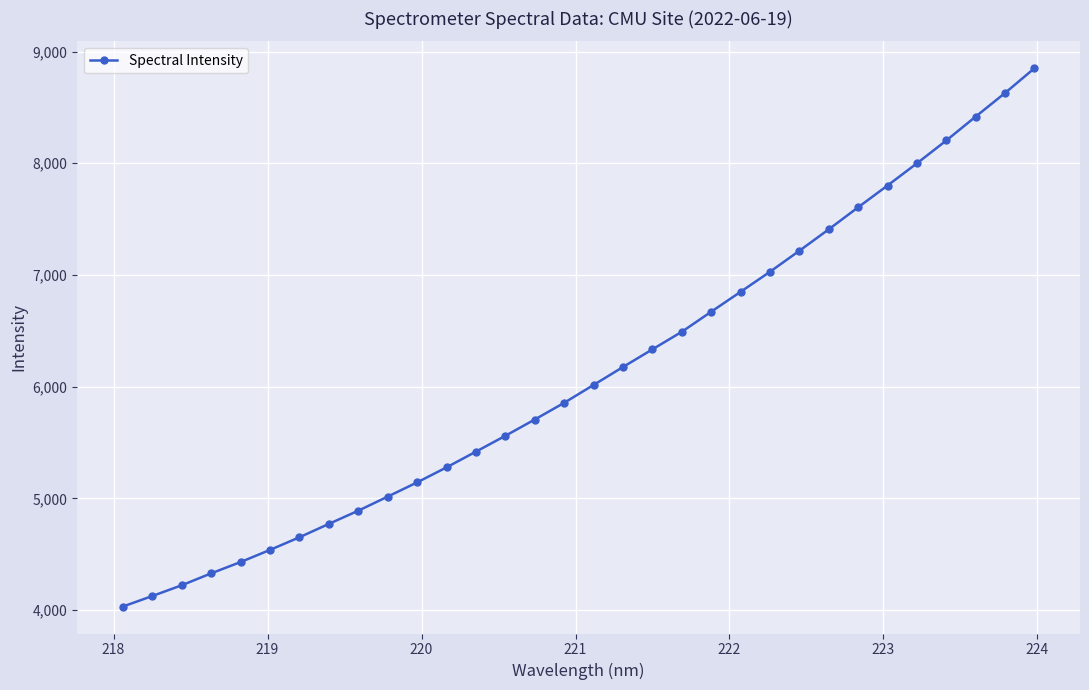

What is the value of the 31st point from the left?

8629.4